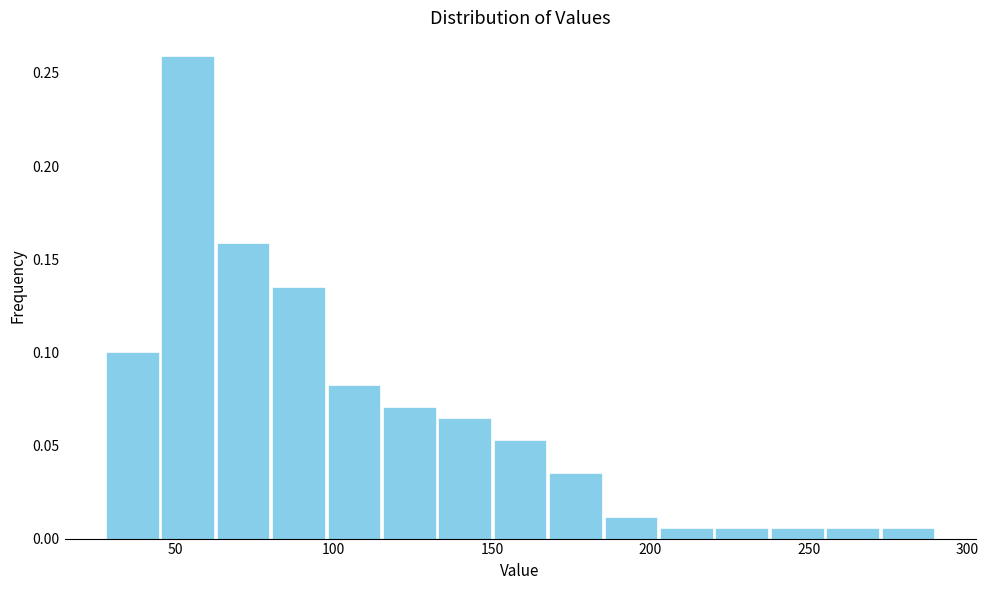

Read against the x-axis, roughly where is the centre of the tallest bar?

55